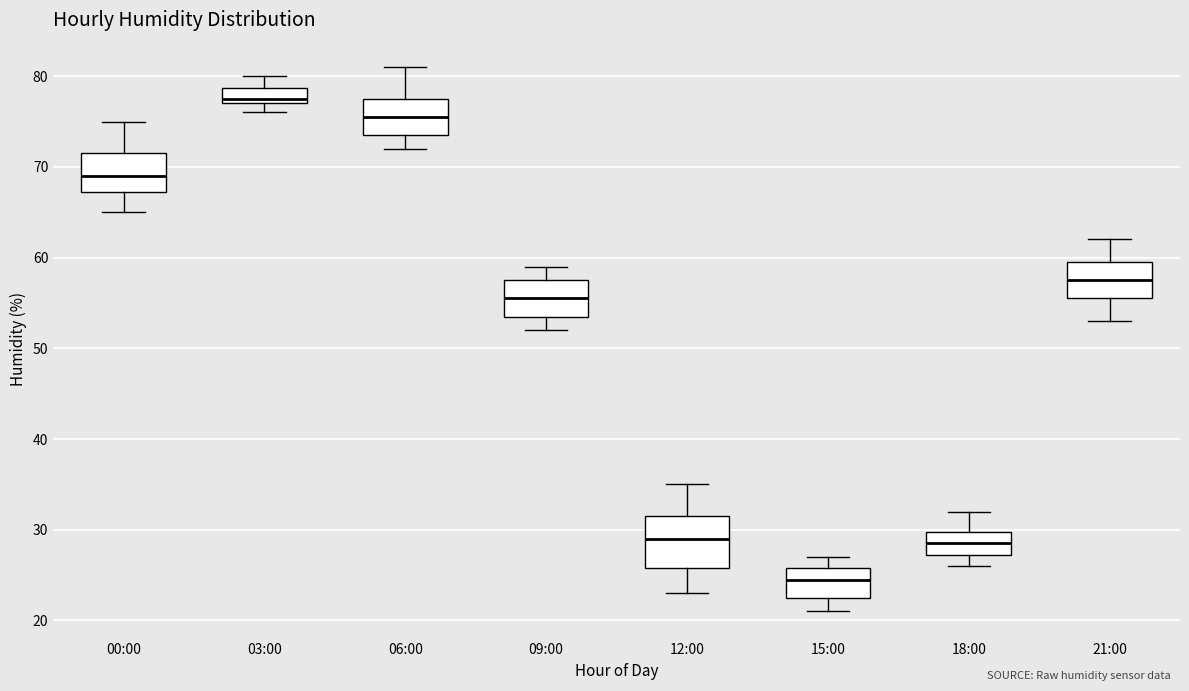

Reading left to right, read every box against the y-axis: the position of its median line, the range the box covers, and the ends of its whiskers. The values are not printed on the chart, so give them approximately, as read against the axis.

00:00: median 69, box 67 to 72, whiskers 65 to 75
03:00: median 78, box 77 to 79, whiskers 76 to 80
06:00: median 76, box 74 to 78, whiskers 72 to 81
09:00: median 56, box 54 to 58, whiskers 52 to 59
12:00: median 29, box 26 to 32, whiskers 23 to 35
15:00: median 25, box 23 to 26, whiskers 21 to 27
18:00: median 29, box 27 to 30, whiskers 26 to 32
21:00: median 58, box 56 to 60, whiskers 53 to 62